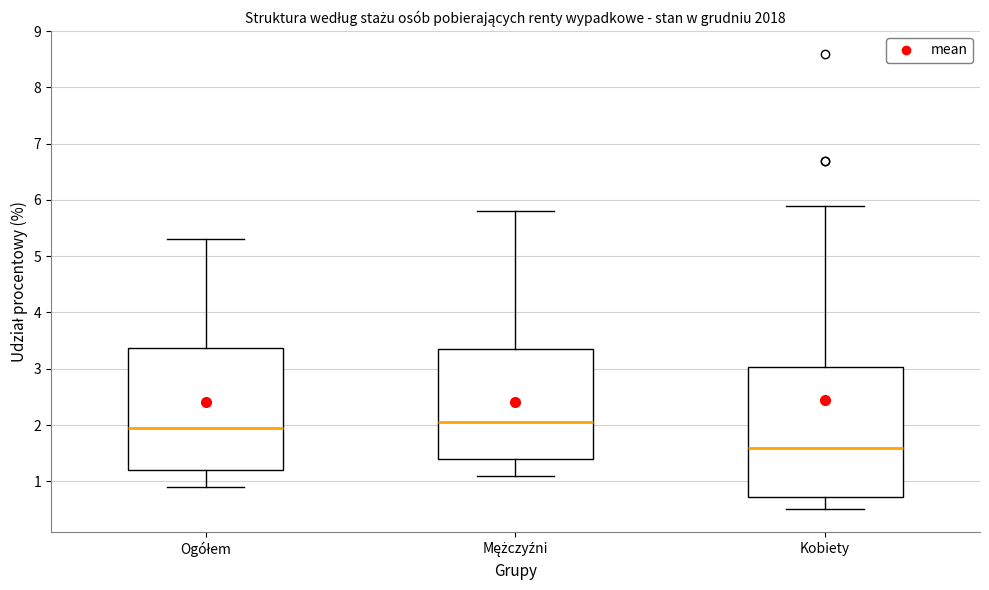

Which box is the tallest, from its lower edge to its upper edge?

Kobiety